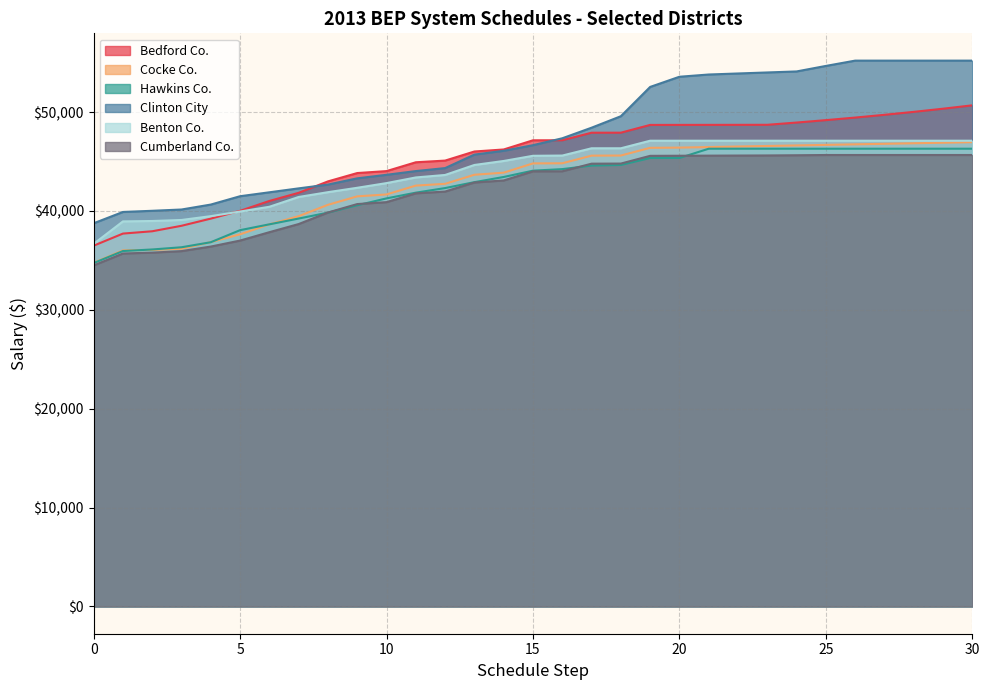

What is the difference between the Bedford Co. values at 18 and 1?

10204